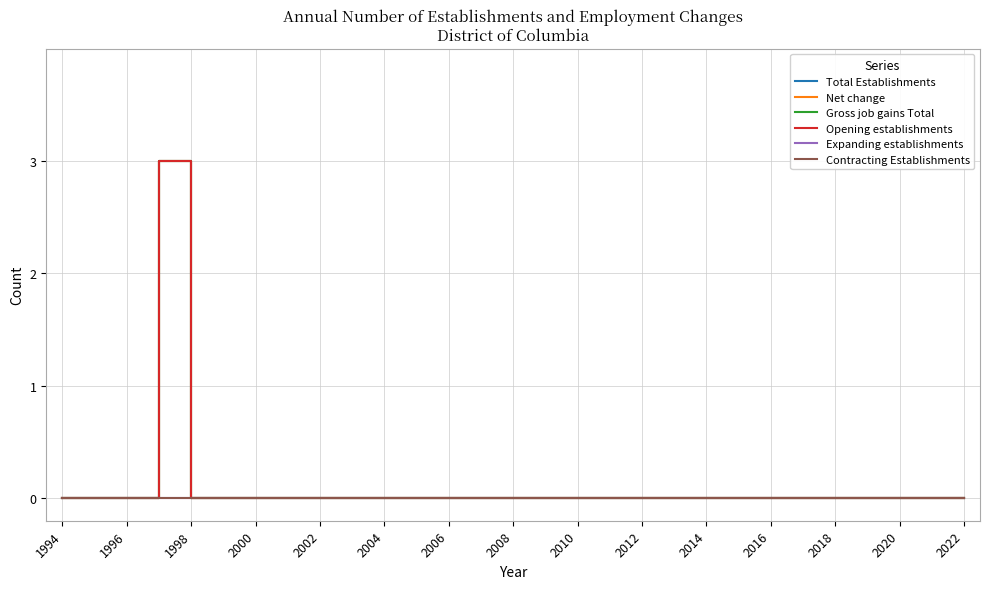

True or false: Expanding establishments and Gross job gains Total intersect in this chart.

False